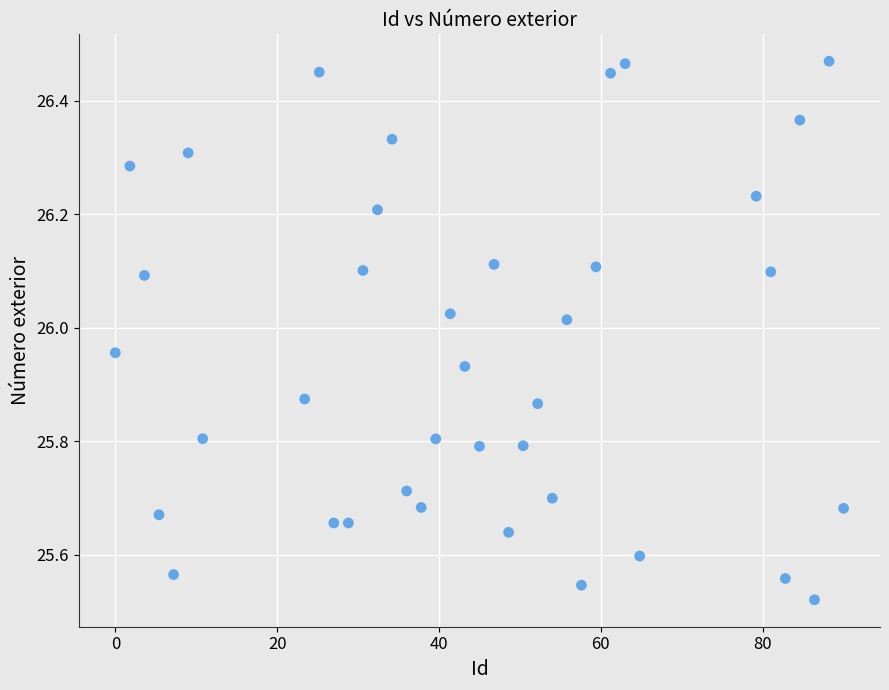

What is the range of Y values (max minus min)?

0.9